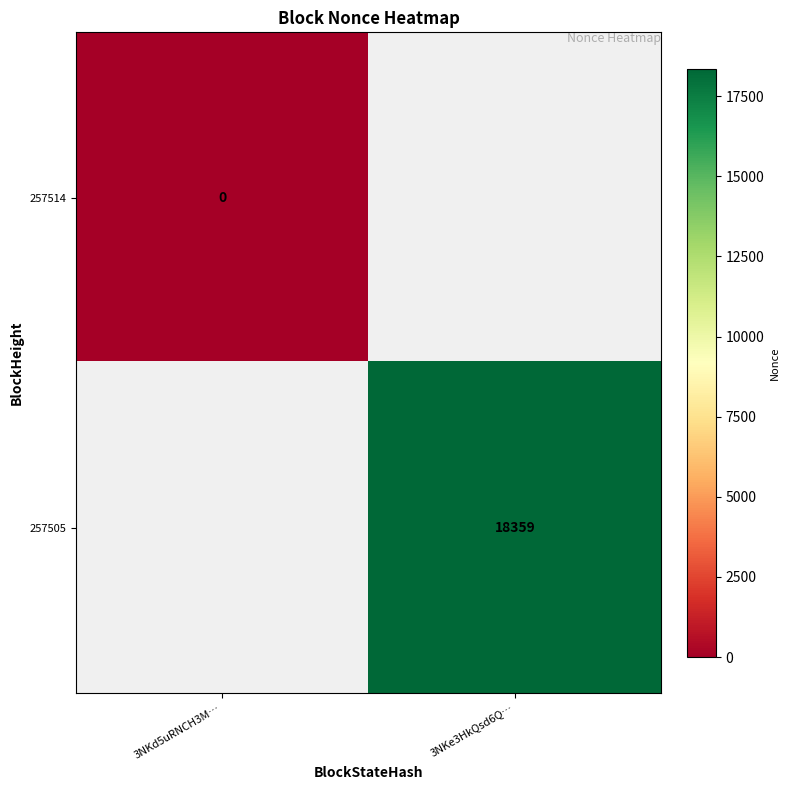

Is the value of 257514 at 3NKd5uRNCH3M… greater than the value of 257505 at 3NKe3HkQsd6Q…?

No